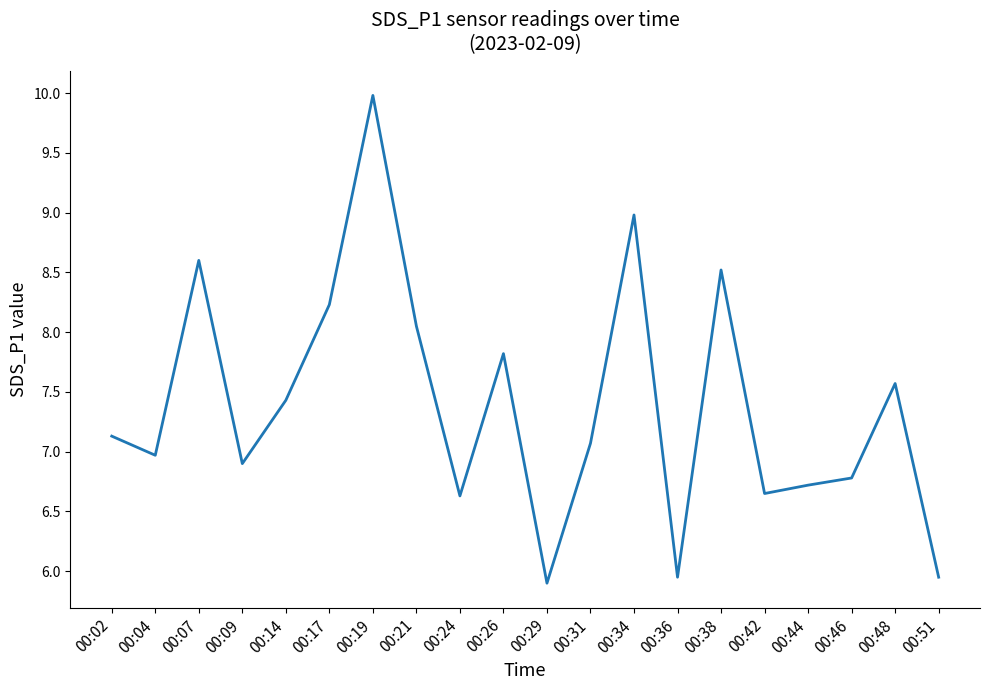

Where is the data nearest to the value 7?

00:04